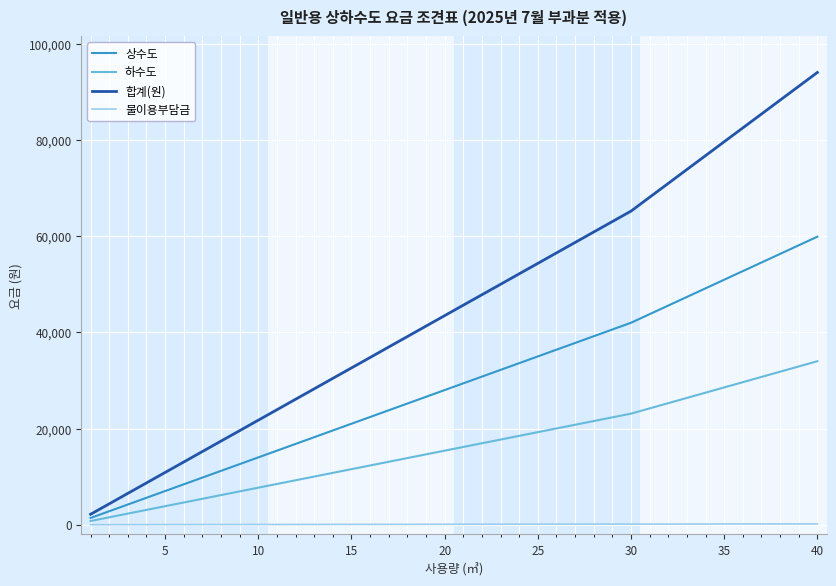

What is the difference between the second highest and minimum values in the 하수도 series?

32140